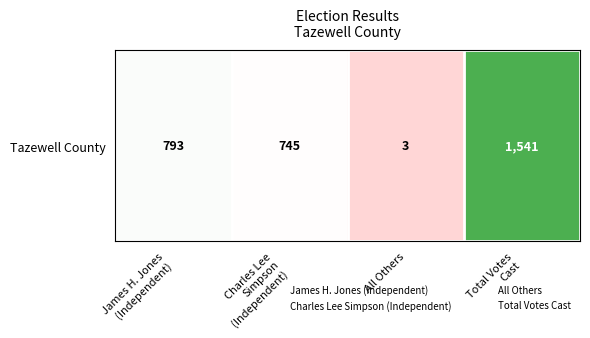

List the labels in order of value, smallest first.

All Others, Charles Lee
Simpson
(Independent), James H. Jones
(Independent), Total Votes
Cast